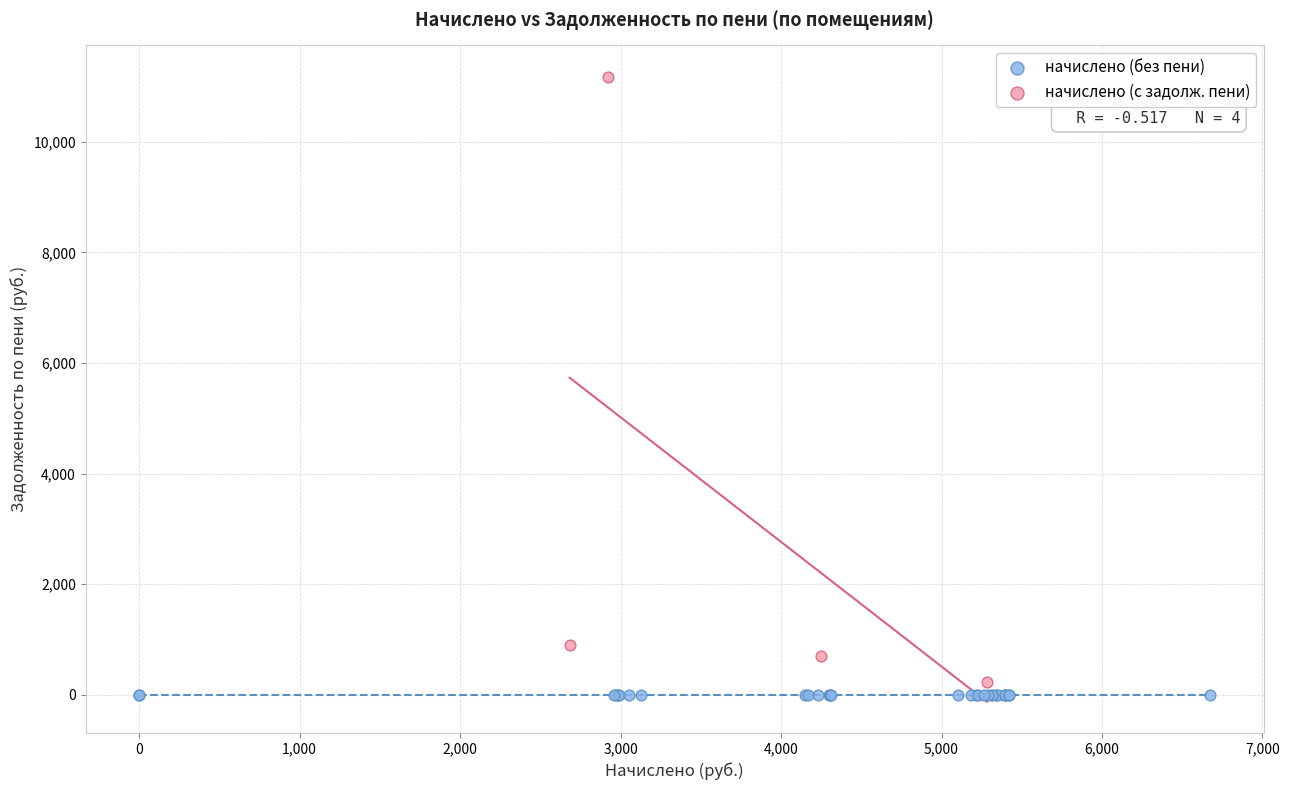

What are all the series names shown in the legend?

начислено (без пени), начислено (с задолж. пени)